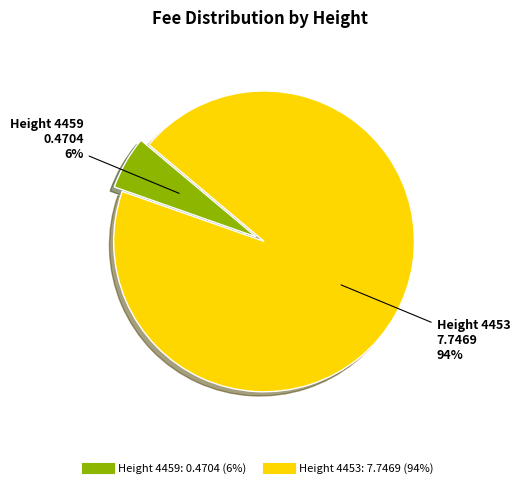

Is there a majority slice in this chart?

Yes